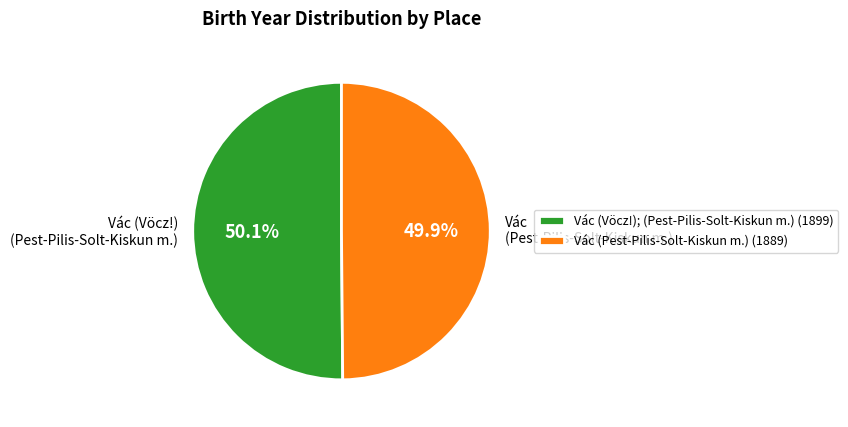

How much of the chart is everything except Vác (Vöcz!); (Pest-Pilis-Solt-Kiskun m.) (1899)?

49.9%